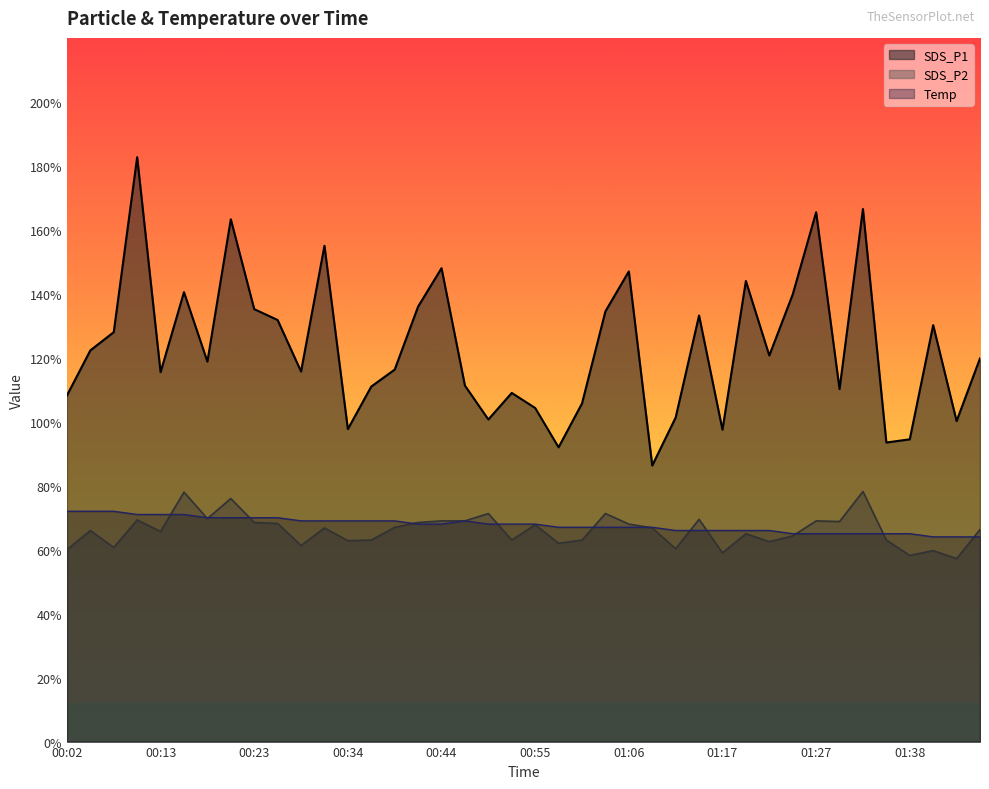

Which series changed the most between 00:02 and 01:12?

SDS_P1